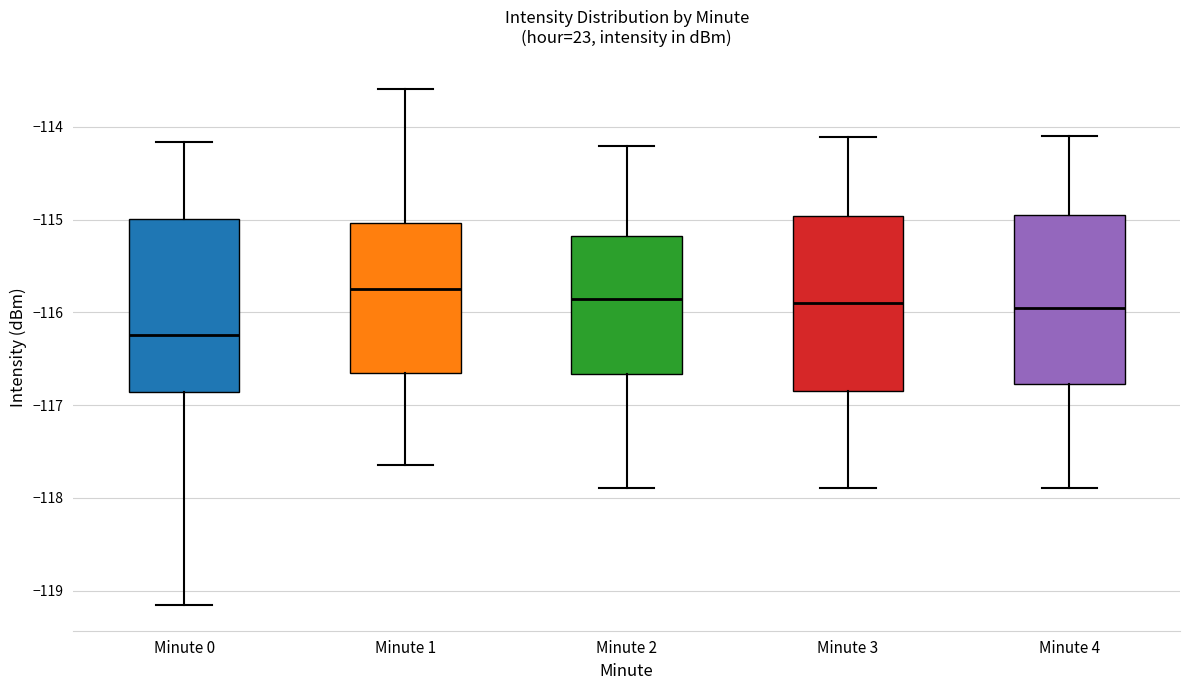

Where is the upper edge of the box for Minute 3 on the y-axis? The values are not printed on the chart, so give them approximately, as read against the axis.

-115.0